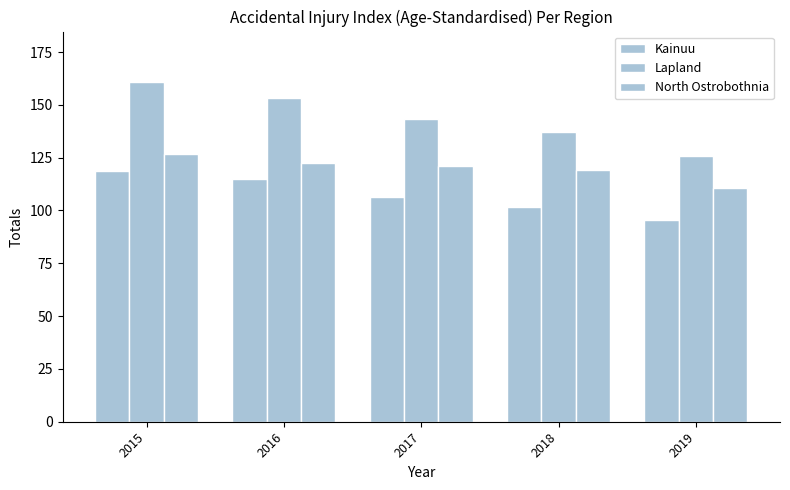

How many bars are there in each group?

3